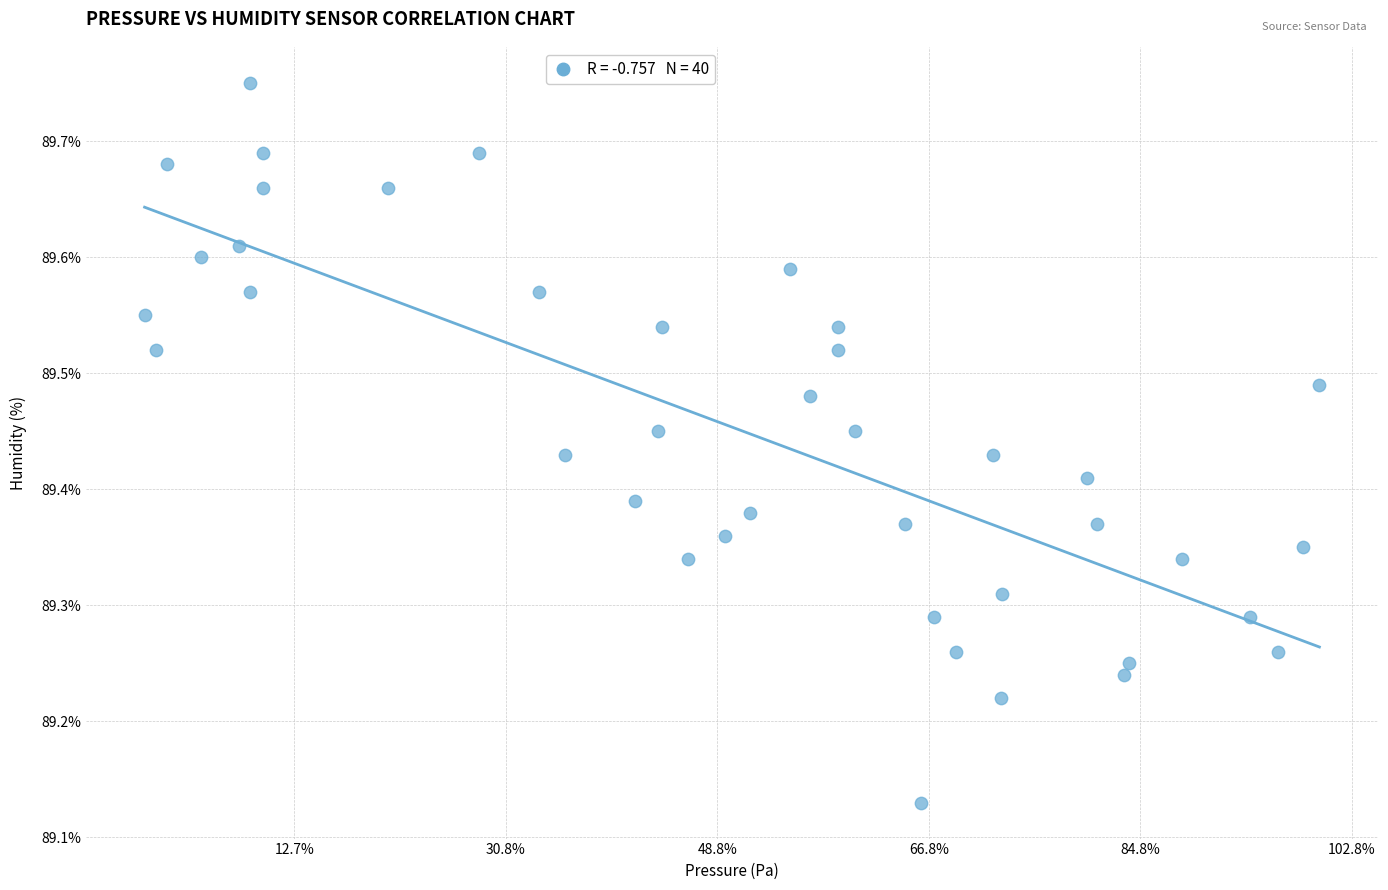

What is the range of X values (max minus min)?

27.8